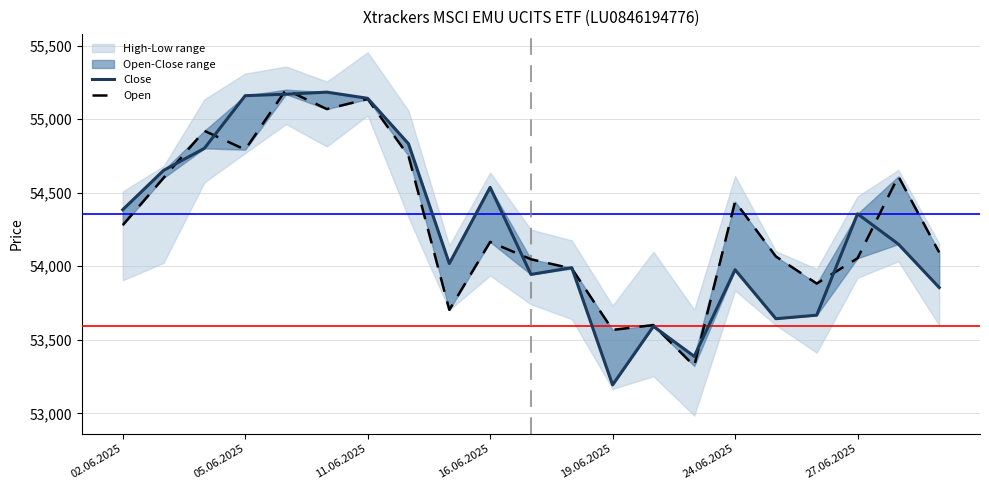

Reading left to right, what are all the values shown in this chart?

Close: 54384	54651	54801	55159	55169	55183	55141	54832	54018	54536	53944	53990	53193	53591	53387	53976	53643	53667	54356	54150	53855
Open: 54279	54600	54920	54792	55200	55068	55136	54750	53703	54165	54047	53984	53567	53600	53322	54439	54066	53882	54054	54611	54094